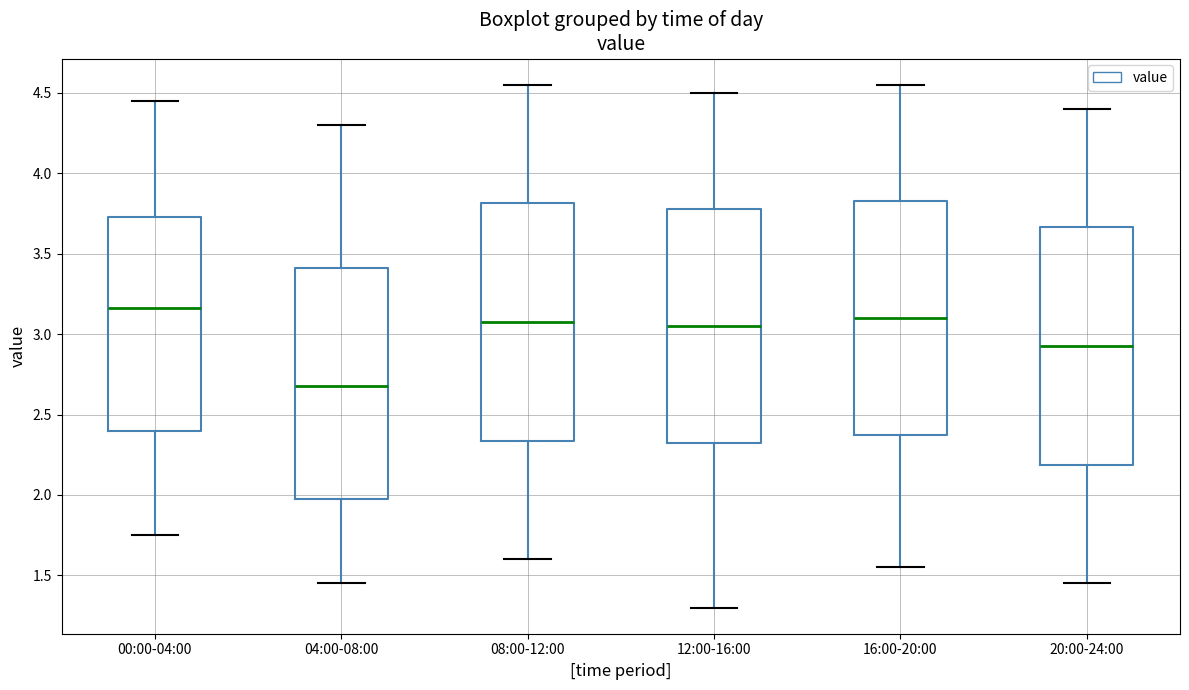

Reading left to right, transcribe this box plot: for each box, give where its median line is, the range the box spans, and where its two whiskers end, as read against the y-axis. The values are not printed on the chart, so give them approximately, as read against the axis.

00:00-04:00: median 3.15, box 2.40 to 3.75, whiskers 1.75 to 4.45
04:00-08:00: median 2.70, box 2.00 to 3.40, whiskers 1.45 to 4.30
08:00-12:00: median 3.10, box 2.35 to 3.80, whiskers 1.60 to 4.55
12:00-16:00: median 3.05, box 2.35 to 3.80, whiskers 1.30 to 4.50
16:00-20:00: median 3.10, box 2.40 to 3.85, whiskers 1.55 to 4.55
20:00-24:00: median 2.95, box 2.20 to 3.65, whiskers 1.45 to 4.40